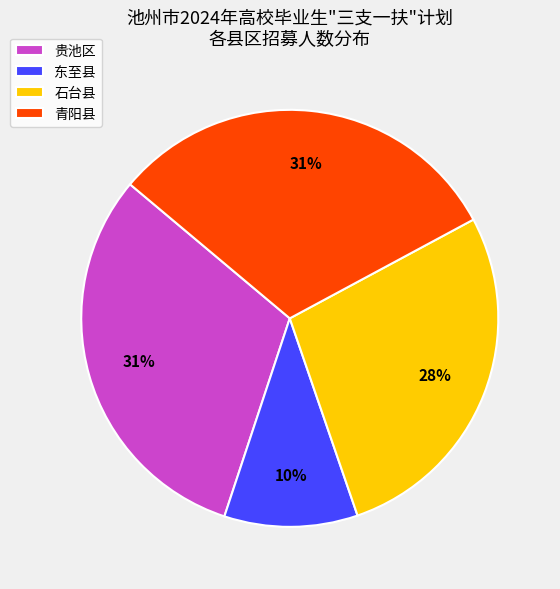

The 青阳县 slice represents 23% of the pie. True or false?

False